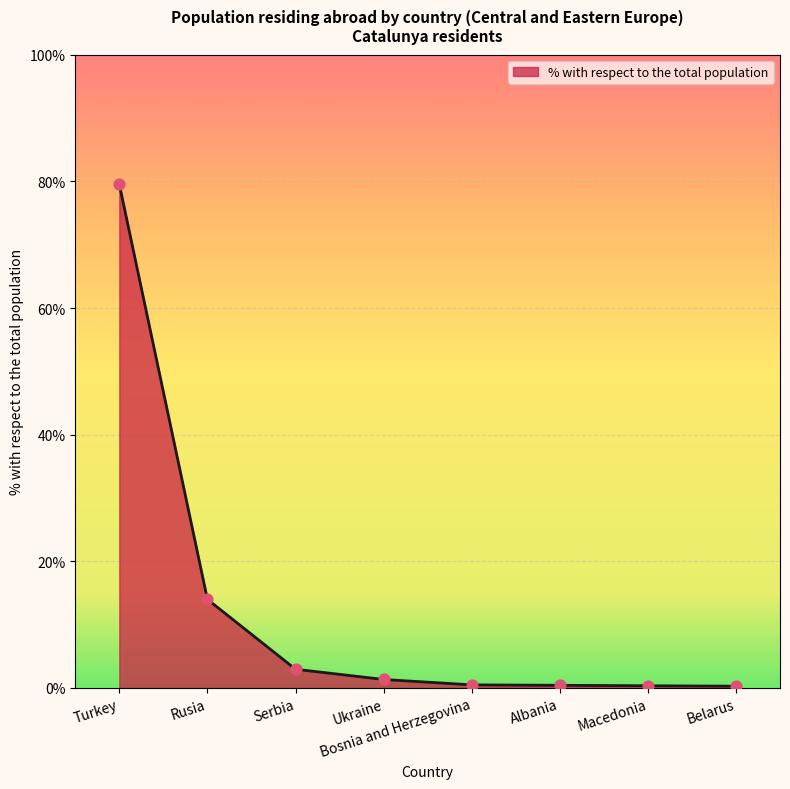

What is the change in value from Albania to Macedonia?

-0.1